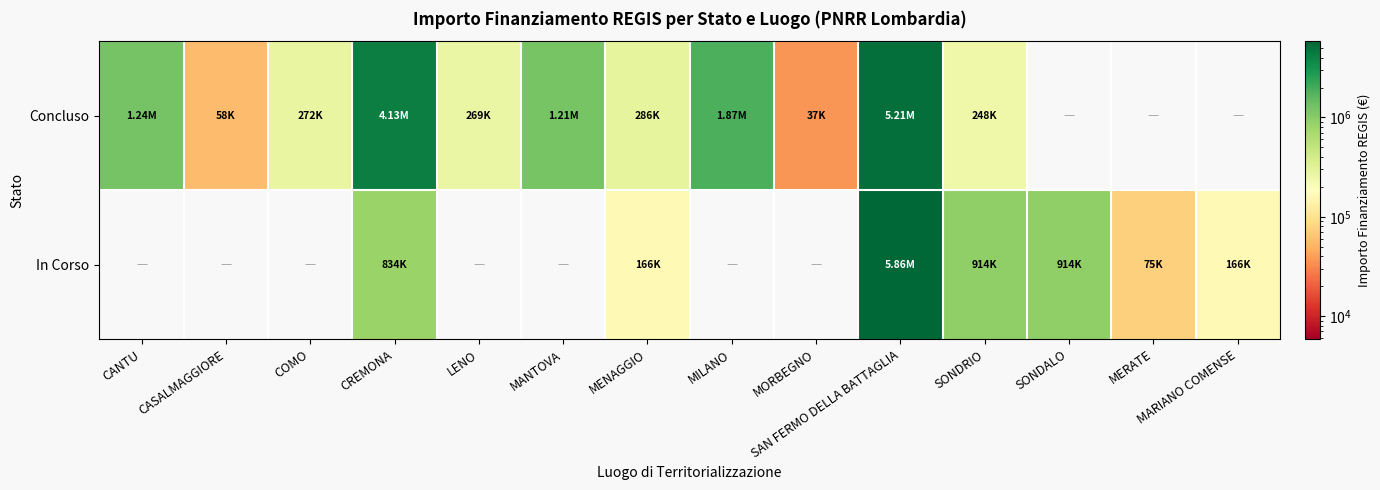

At how many categories does at least one series exceed 4969933?

1